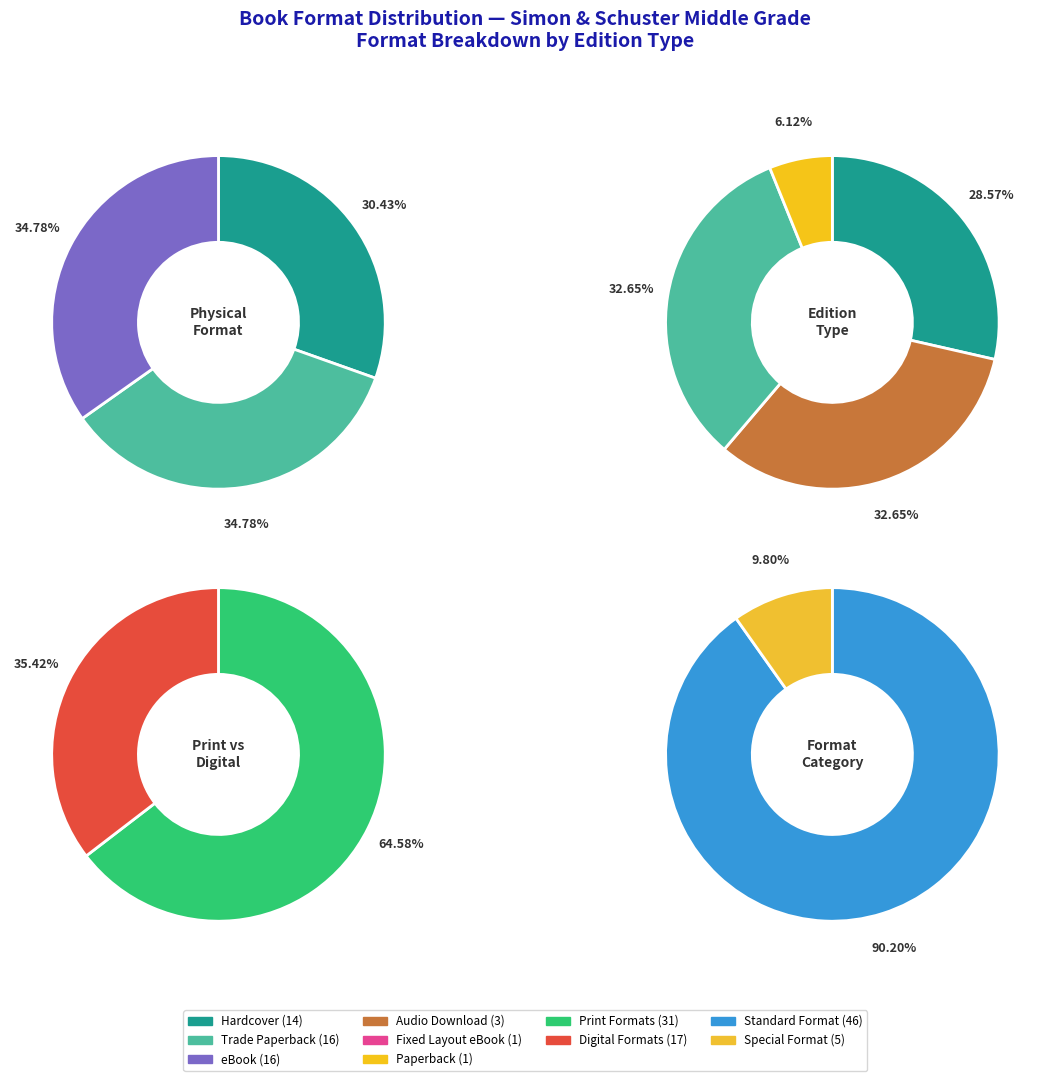

True or false: eBook accounts for 40% of the total.

False